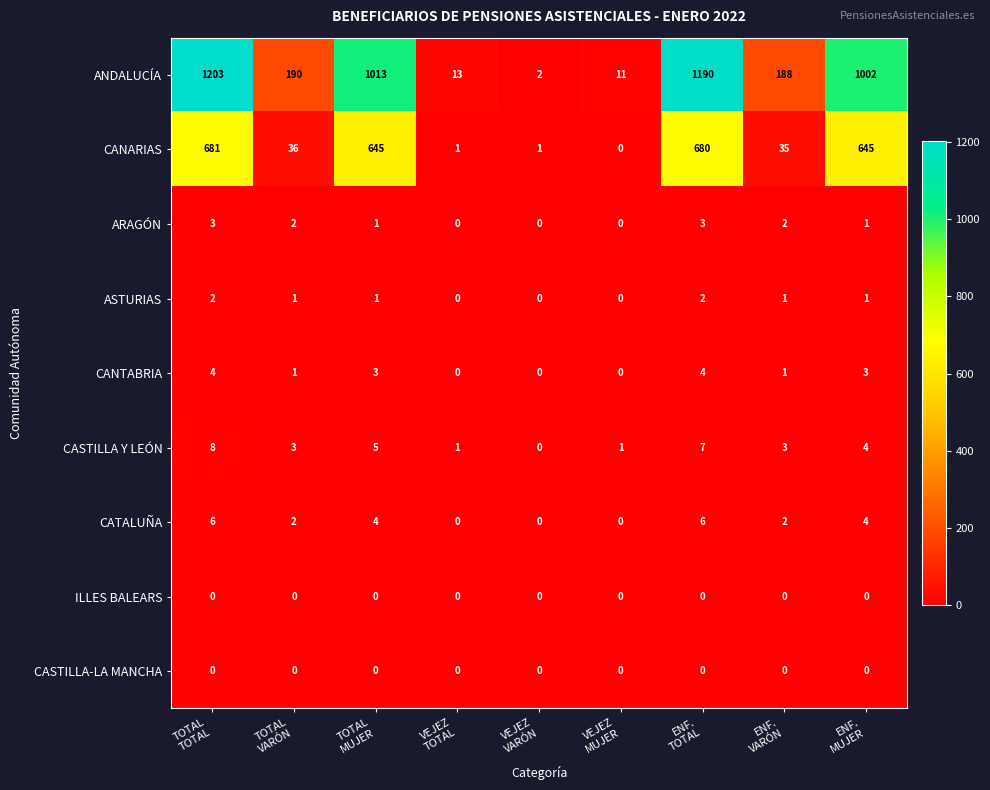

Which series has the largest range (max minus min)?

ANDALUCÍA